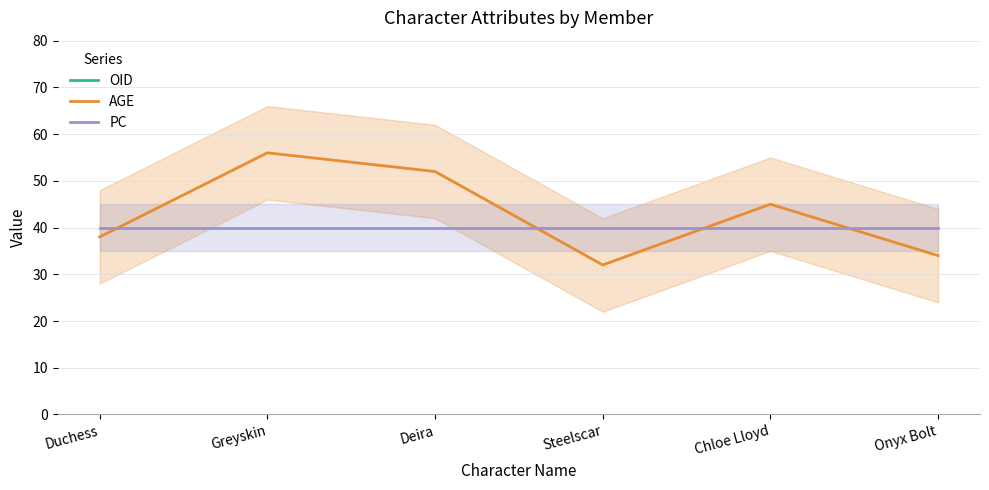

What position from the right is Deira?

4